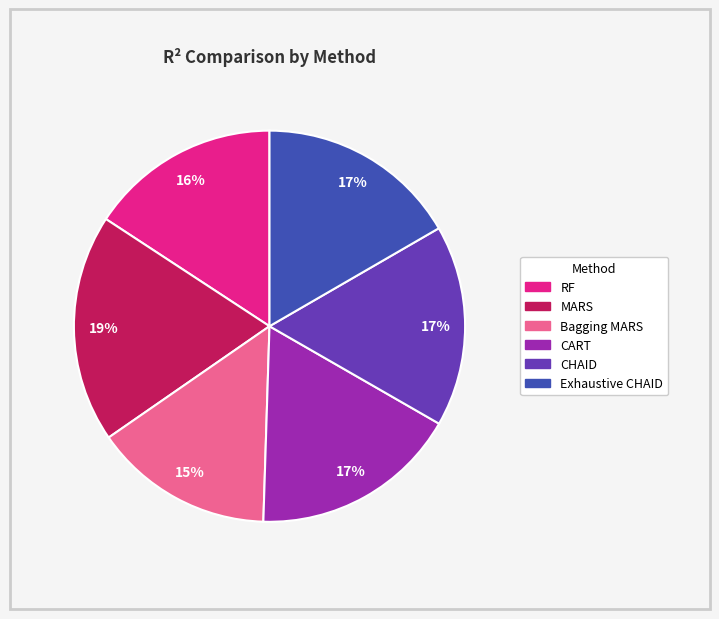

Is there a majority slice in this chart?

No